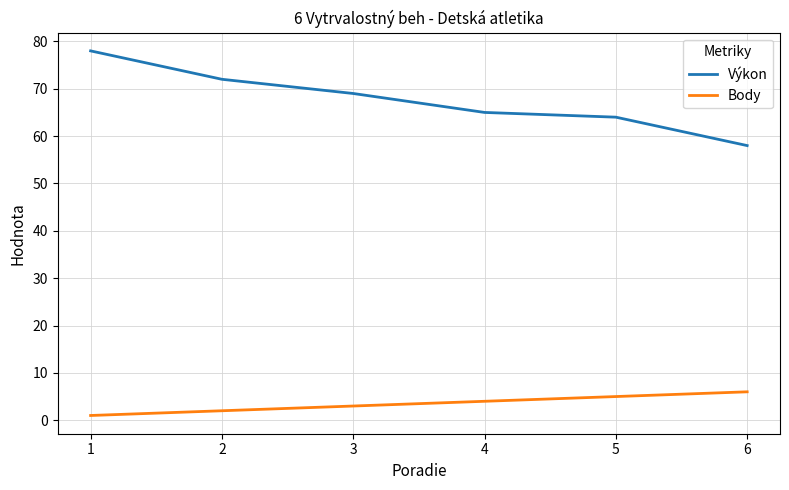

Count the number of data series in this chart.

2